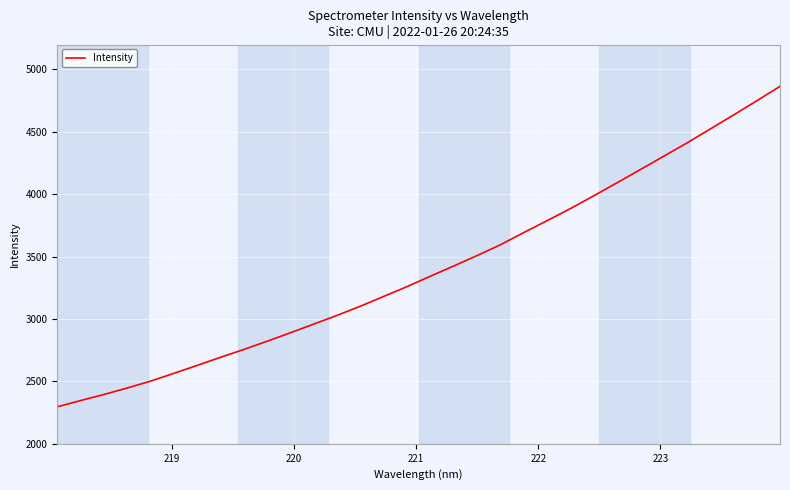

What is the greatest value displayed?

4864.7